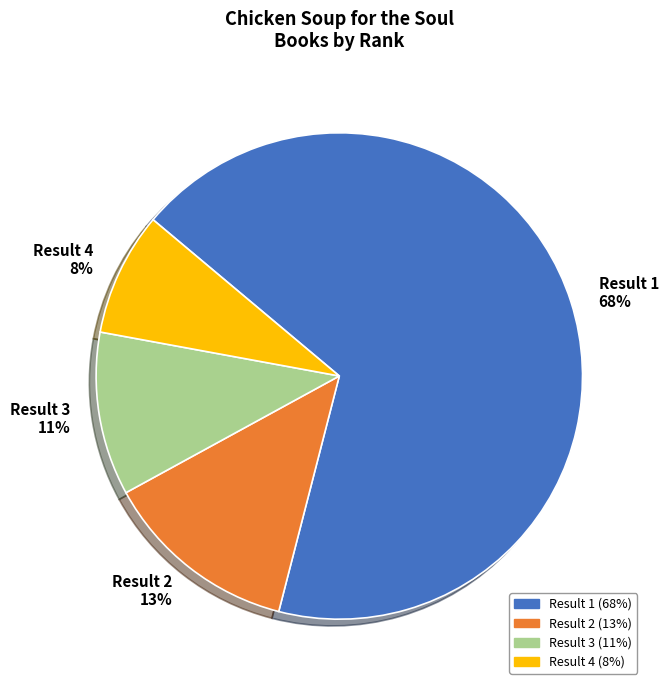

Rank the categories by value from lowest to highest.

Result 4, Result 3, Result 2, Result 1